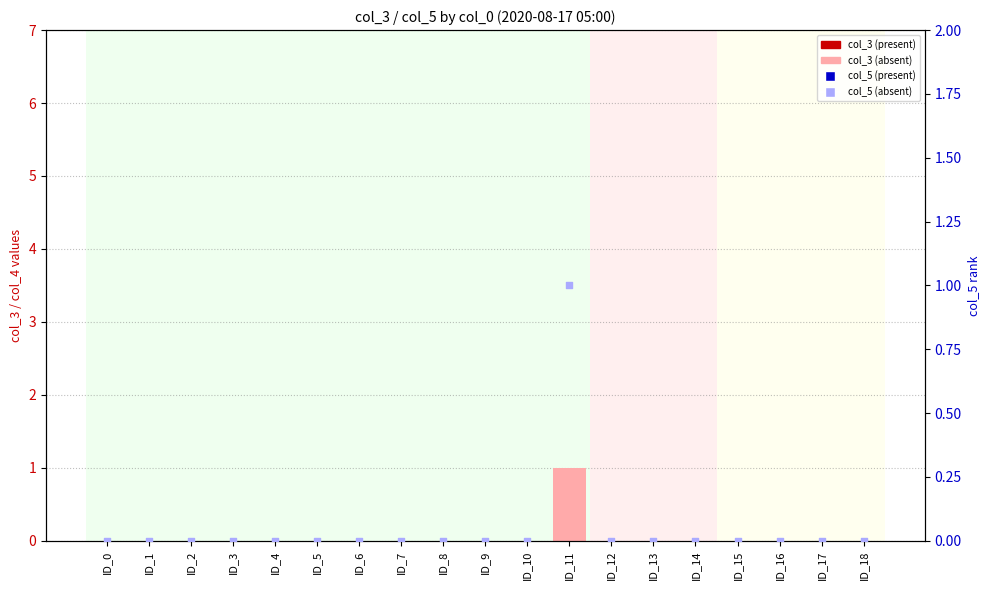

What are all the series names shown in the legend?

col_3 (absent), col_5 (absent)